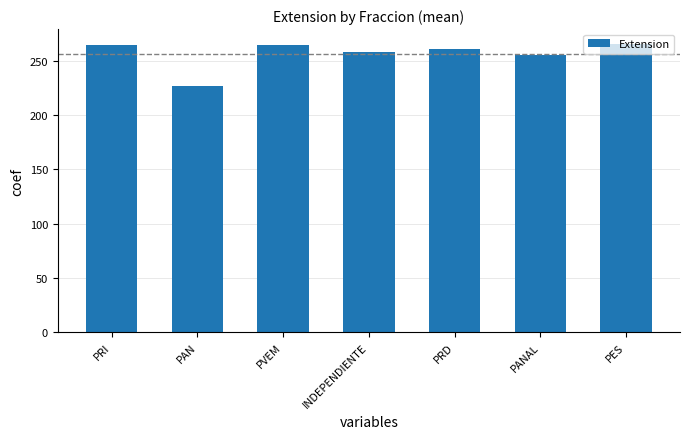

What is the label of the 4th bar from the right?

INDEPENDIENTE